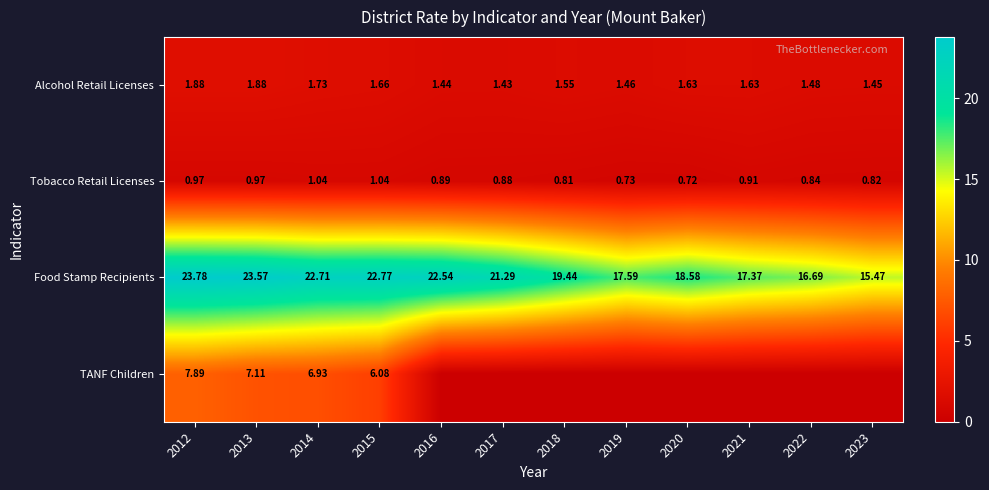

Which has a higher value, 2020 or 2014?

2014